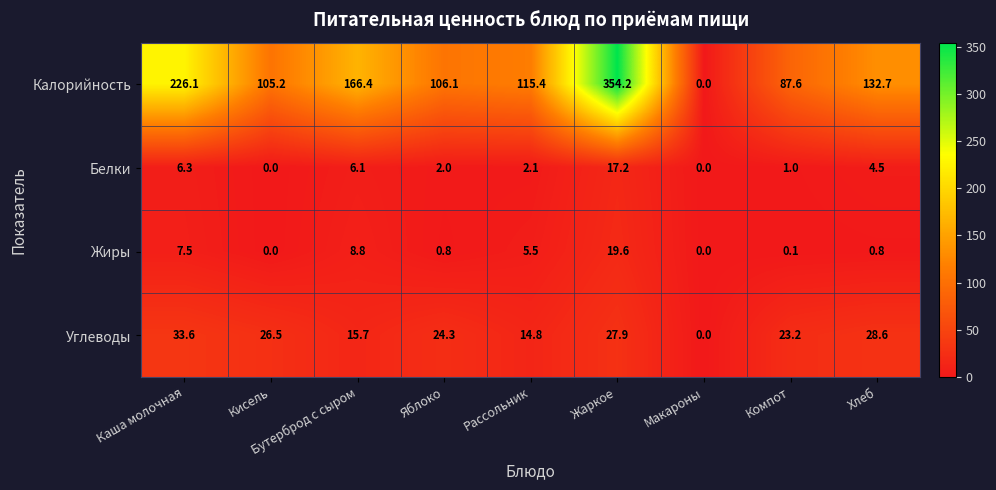

Is it true that Калорийность equals 609.5 at Жаркое?

False